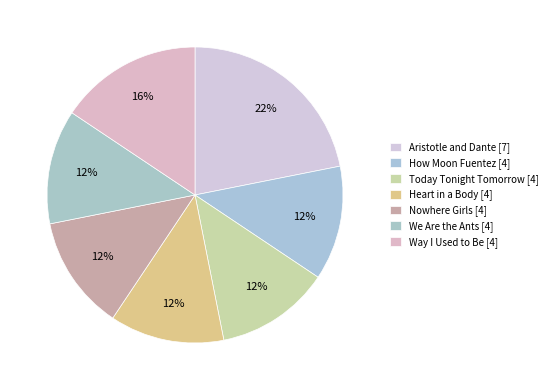

Count the number of slices in the pie.

7